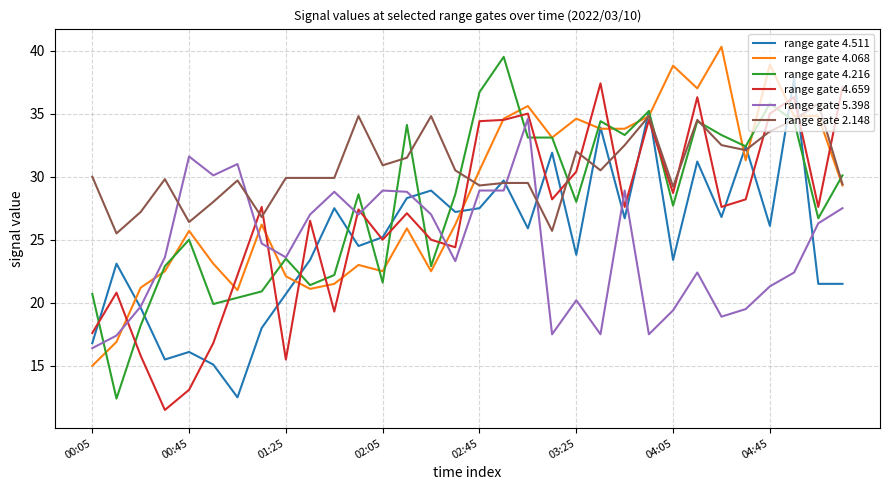

Which series has the largest total across all categories?

range gate 2.148